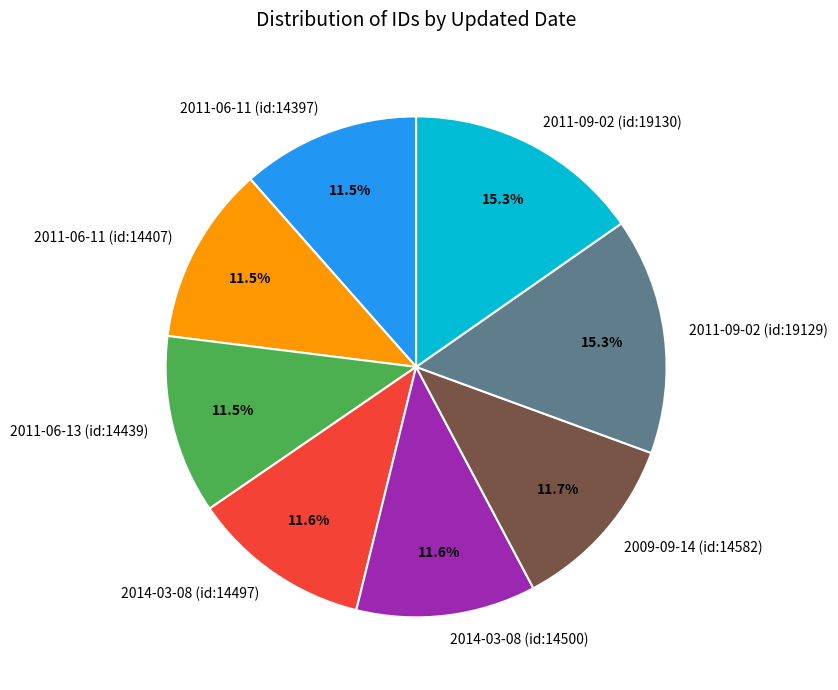

Approximately how many times larger is the value at 2011-06-11 (id:14397) compared to 2014-03-08 (id:14500)?

1.0